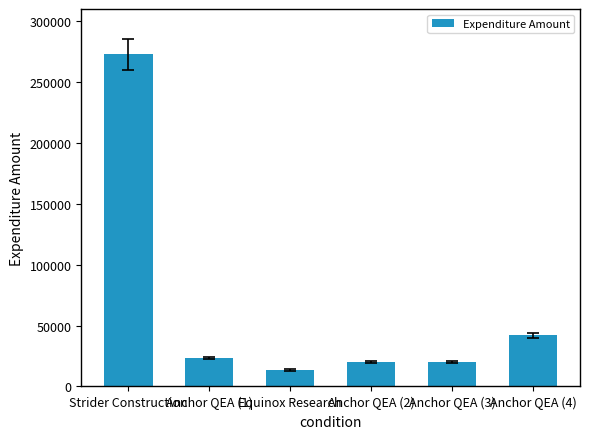

Is it true that the value at Anchor QEA (3) is 19959.2?

True